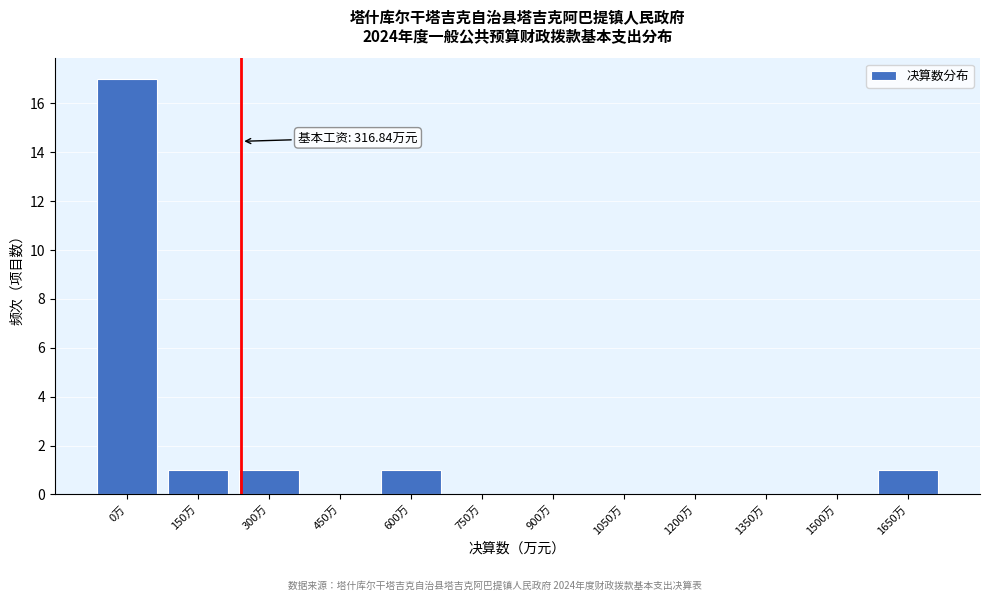

Reading left to right, what are all the values shown in this chart?

0万=17	150万=1	300万=1	450万=0	600万=1	750万=0	900万=0	1050万=0	1200万=0	1350万=0	1500万=0	1650万=1